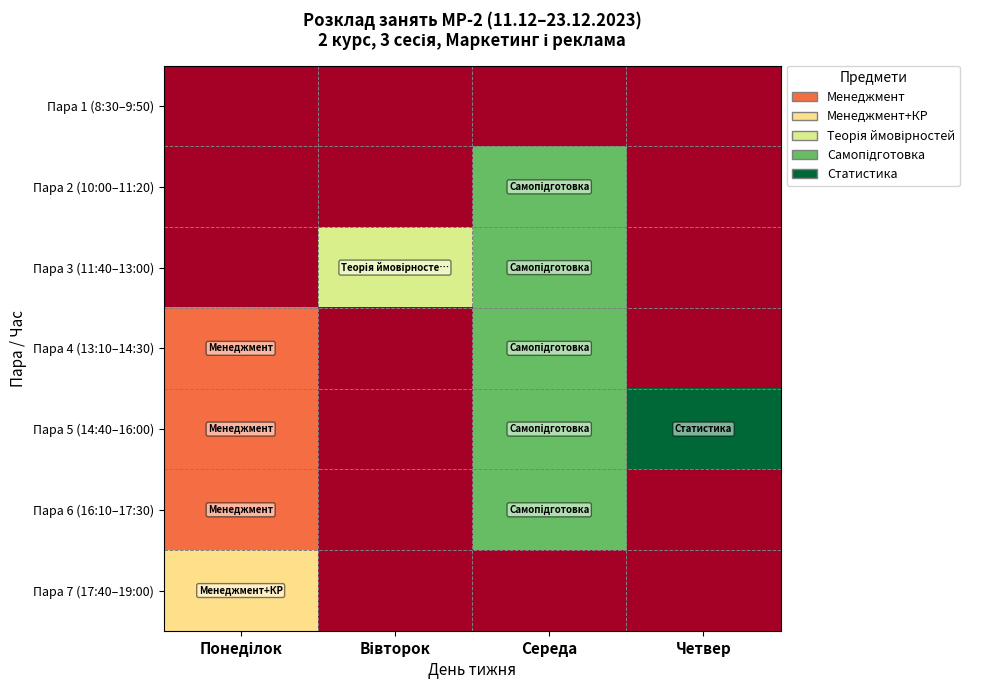

At which category is the sum across all series the highest?

Середа